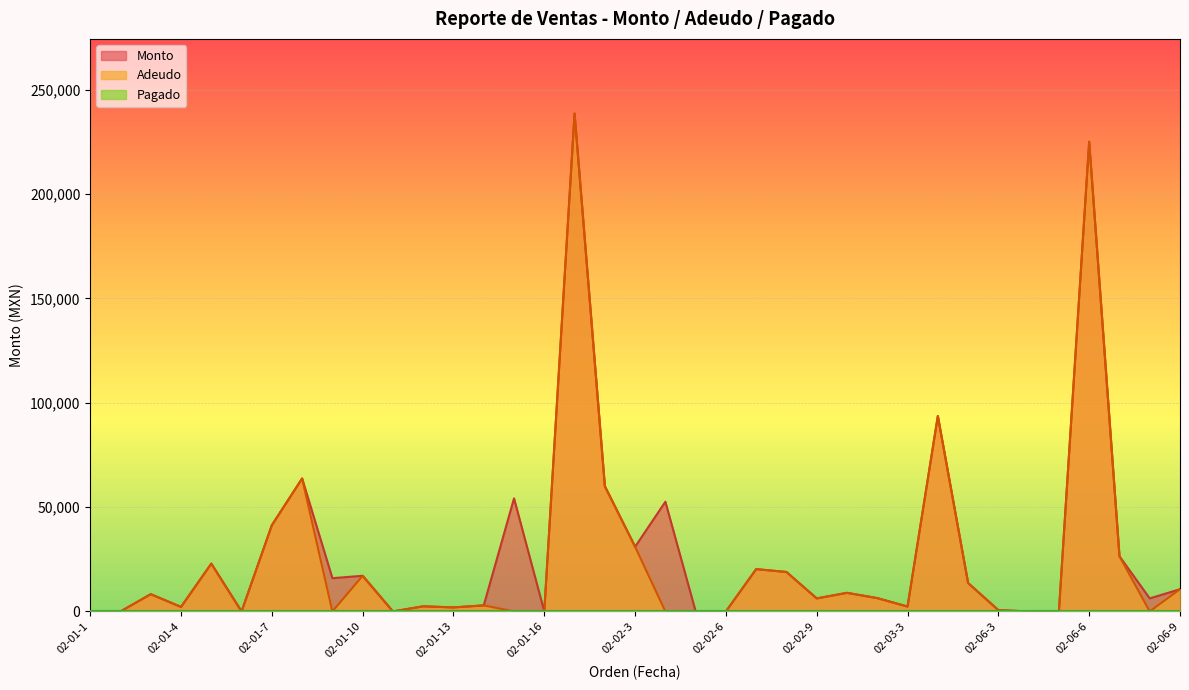

How many values in the Monto series are below 8265?

18